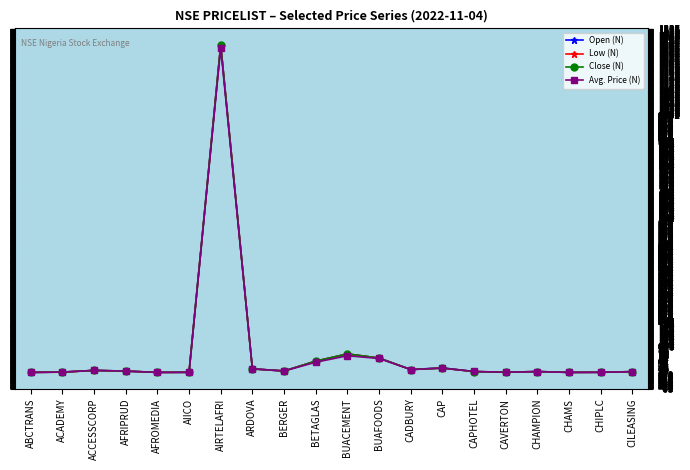

True or false: Avg. Price (N) has more than 1 points higher than both neighbors.

True